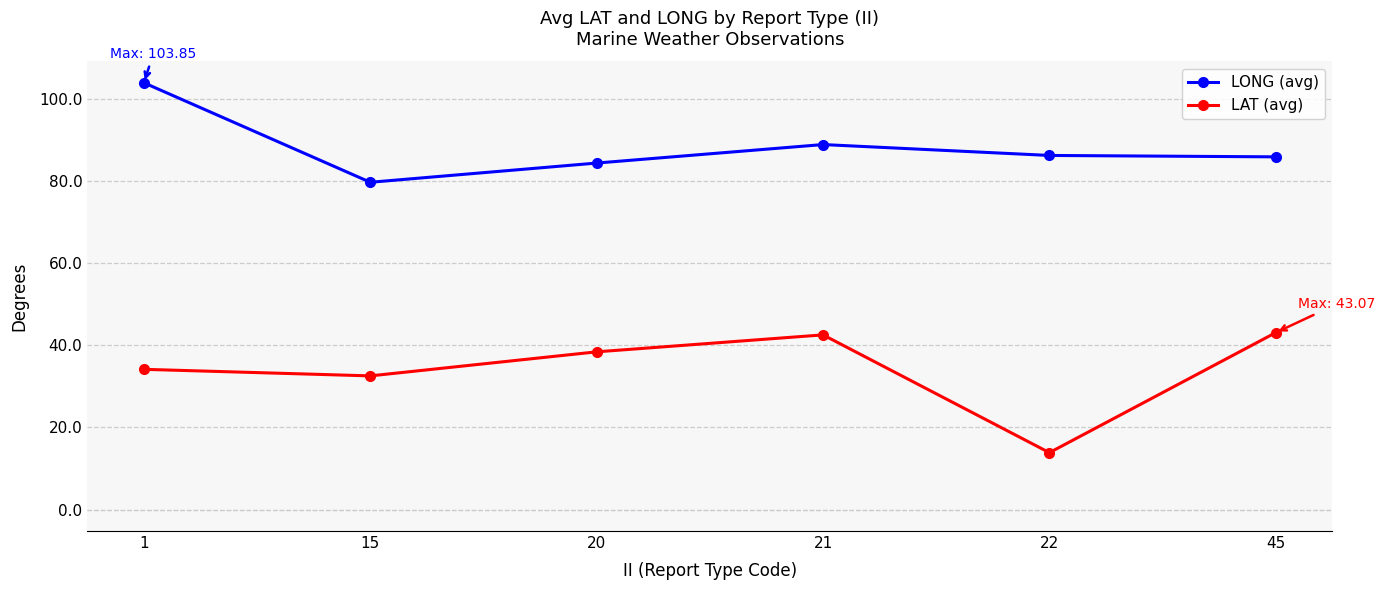

What is the value of the LAT (avg) point at the 1st from the left?

34.1